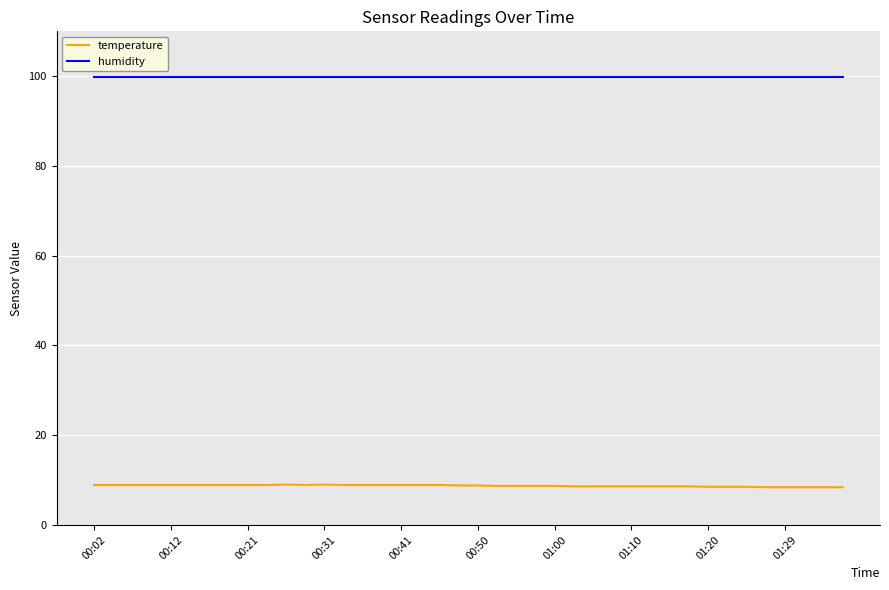

Rank the series by their maximum value, from lowest to highest.

temperature, humidity